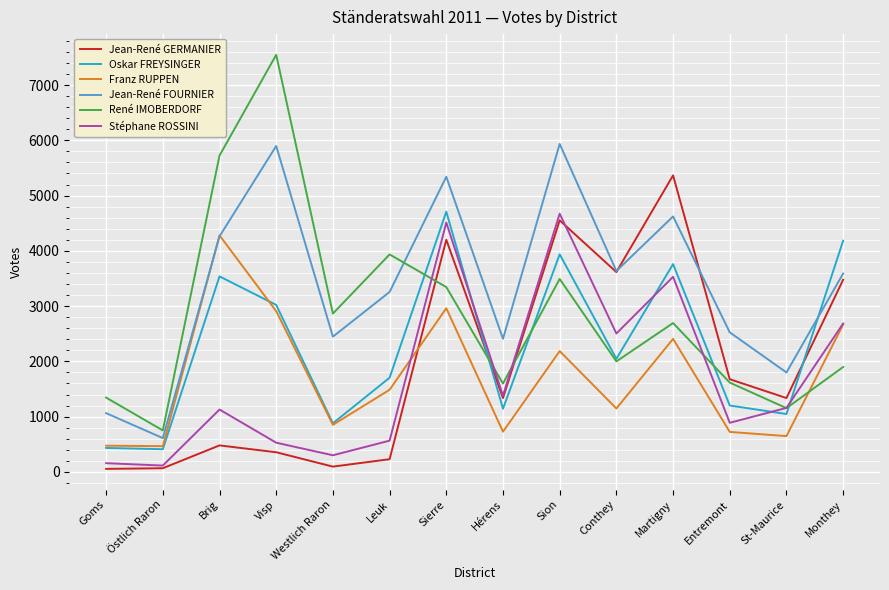

What is the total value across all series at Conthey?

14947